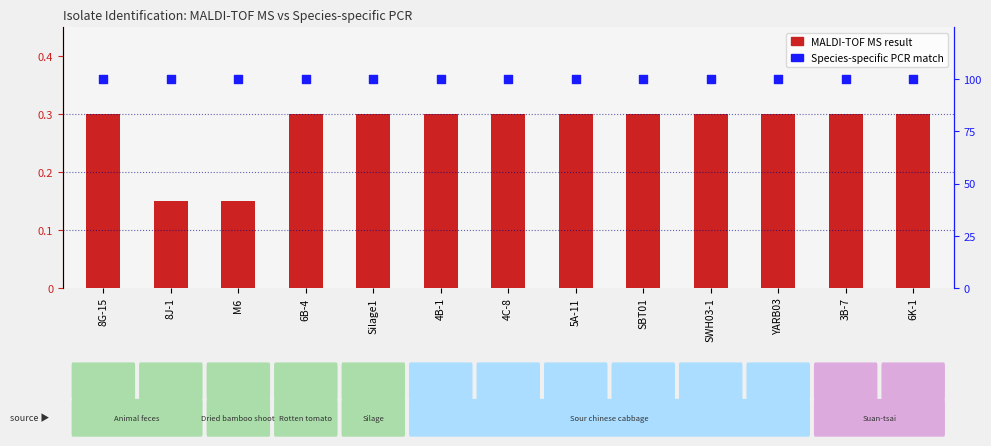

What is the total value across all series at 6B-4?

1.3